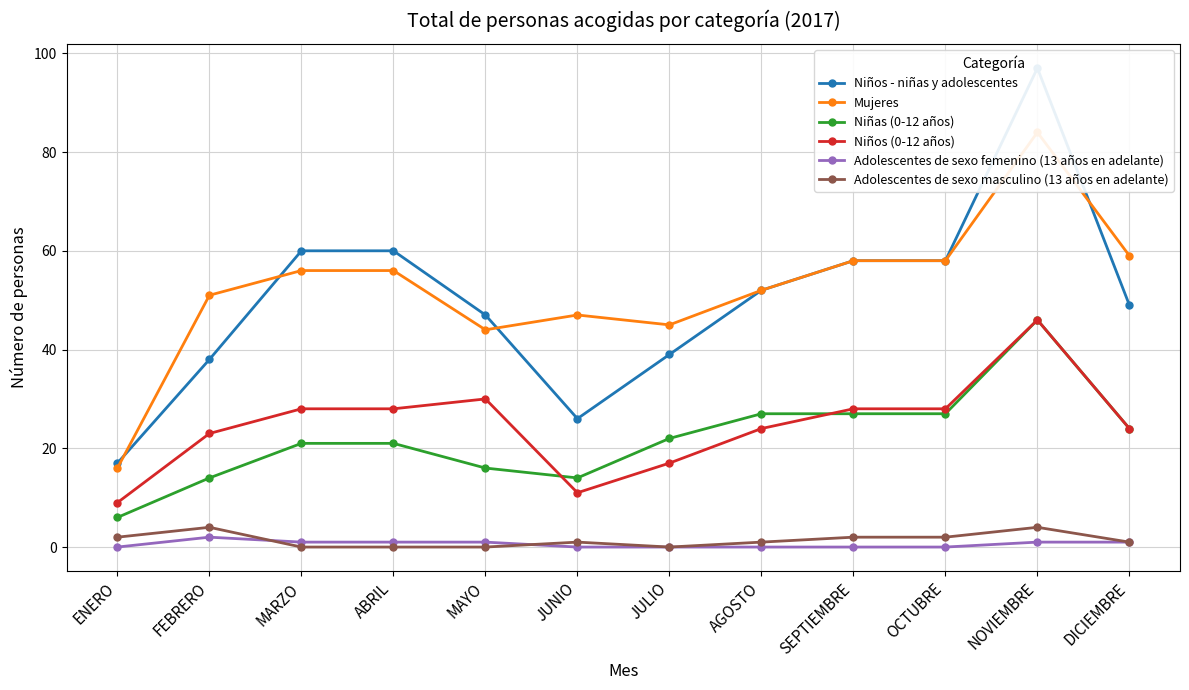

The value of Adolescentes de sexo masculino (13 años en adelante) at JUNIO is 1. True or false?

True